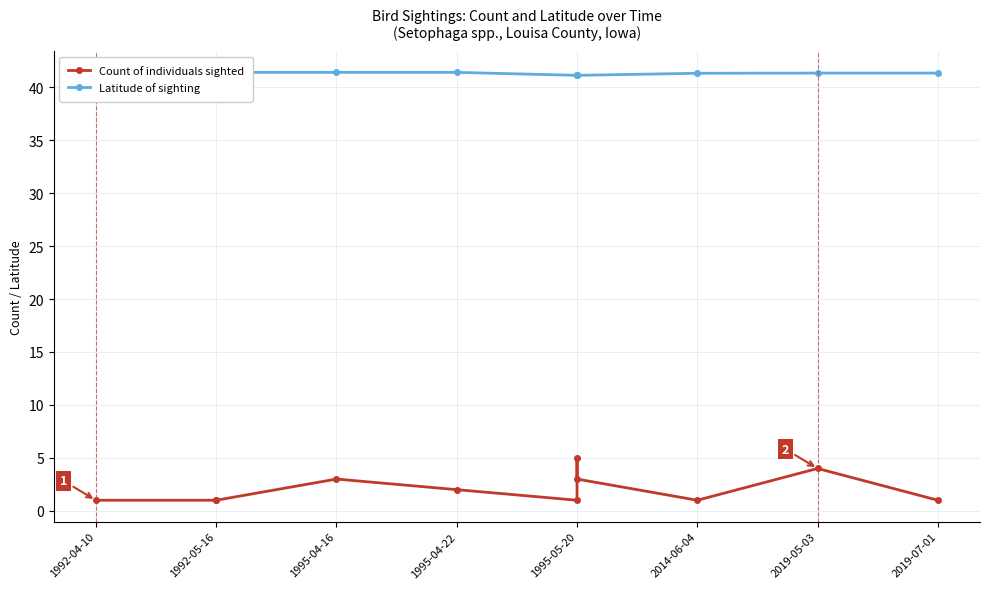

True or false: Latitude of sighting has more than 2 points higher than both neighbors.

False